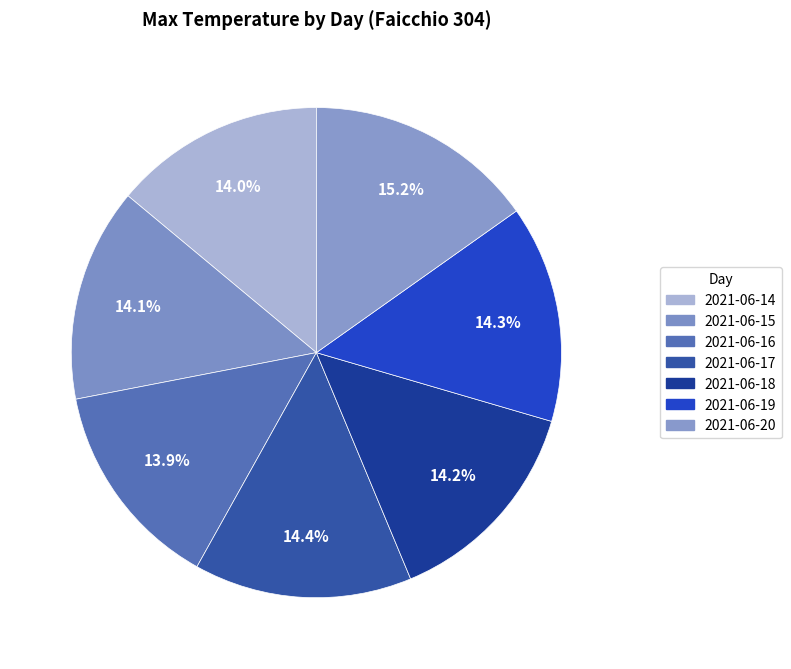

How many segments does this pie chart have?

7